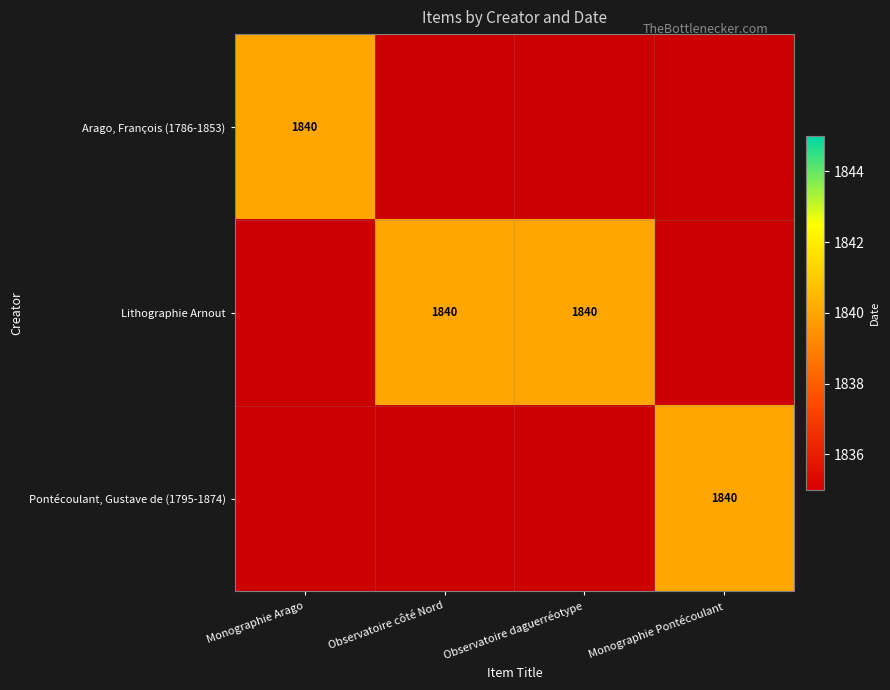

True or false: Arago, François (1786-1853) has a value of 2866 at Monographie Arago.

False